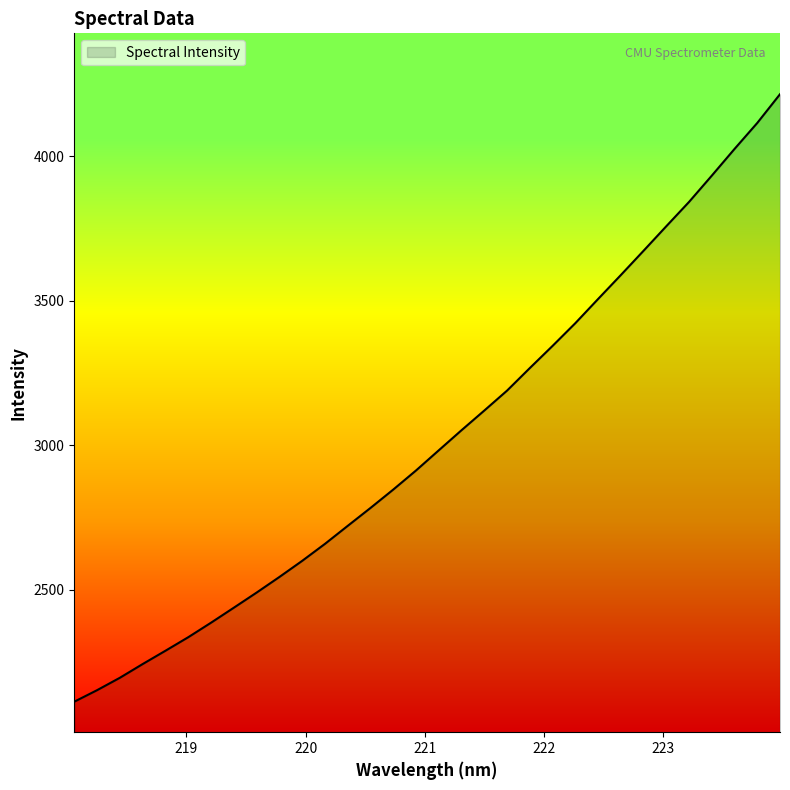

What is the greatest value displayed?

4215.0